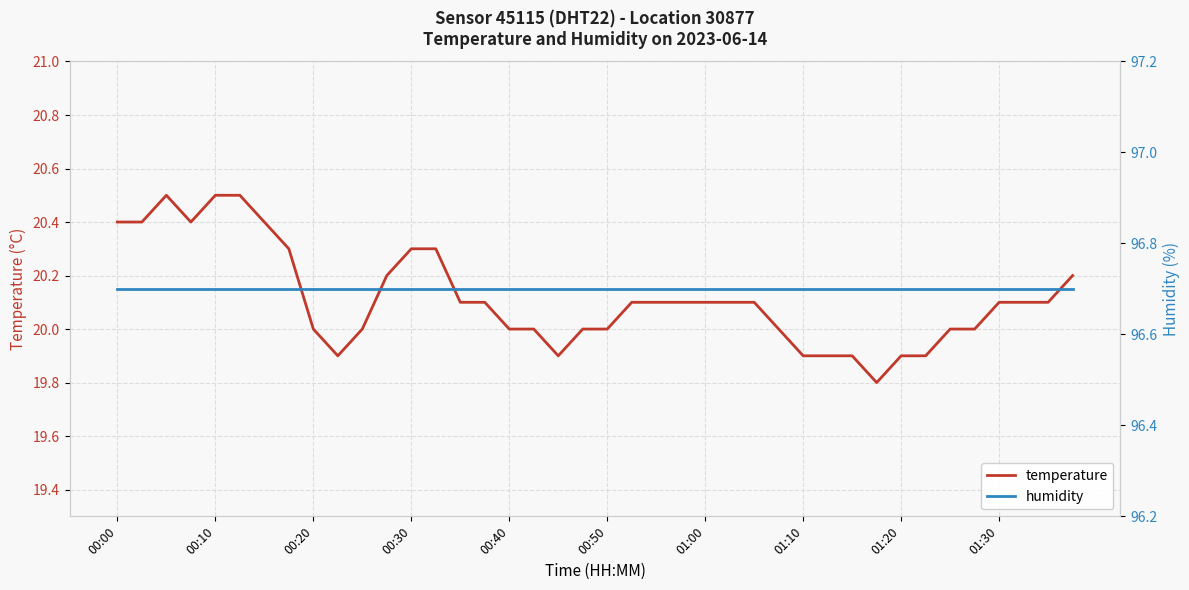

What is the minimum value shown in the chart?

19.8